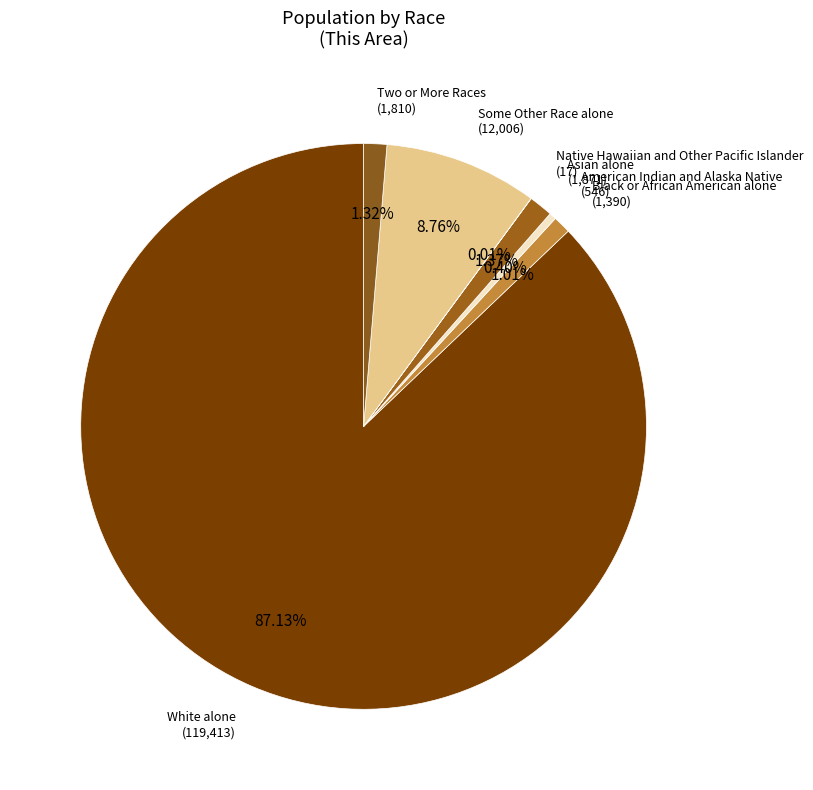

What is the ratio of the value at Two or More Races to the value at Asian alone?

1.0